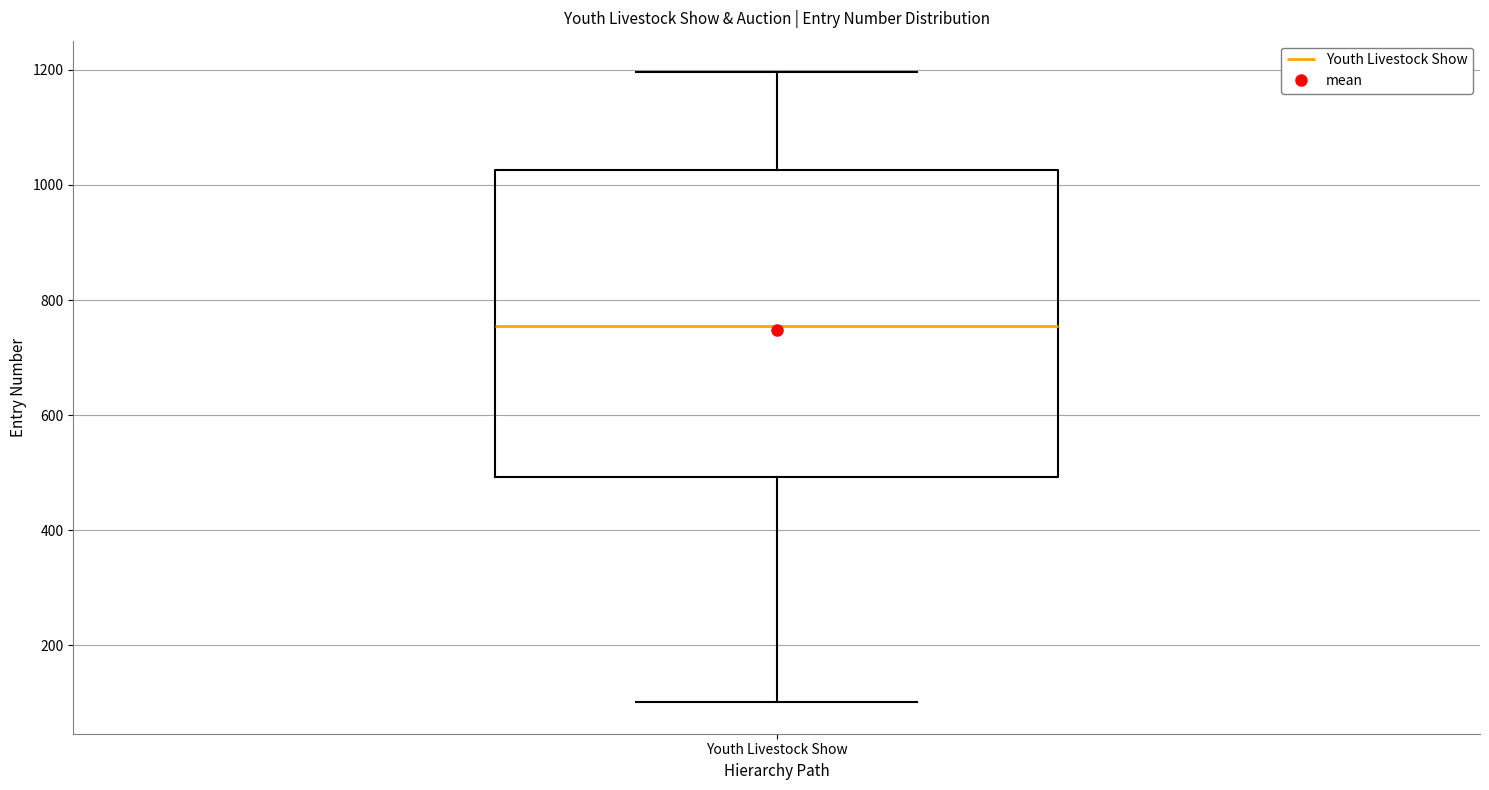

Transcribe this box plot: give where the median line is, the range the box spans, and where the two whiskers end, as read against the y-axis. The values are not printed on the chart, so give them approximately, as read against the axis.

median 760, box 500 to 1020, whiskers 100 to 1200